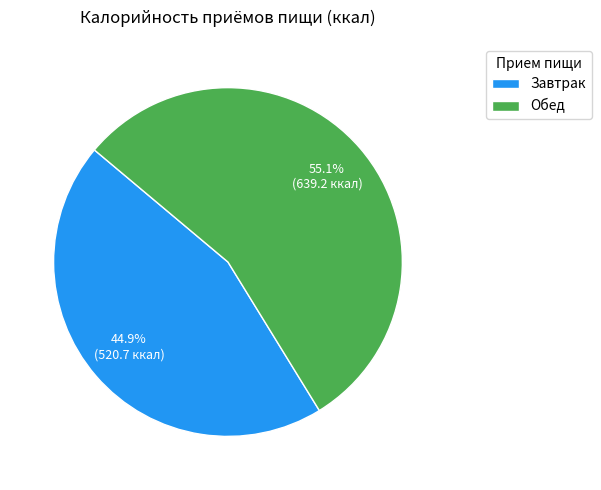

Rank the categories by value from lowest to highest.

Завтрак, Обед